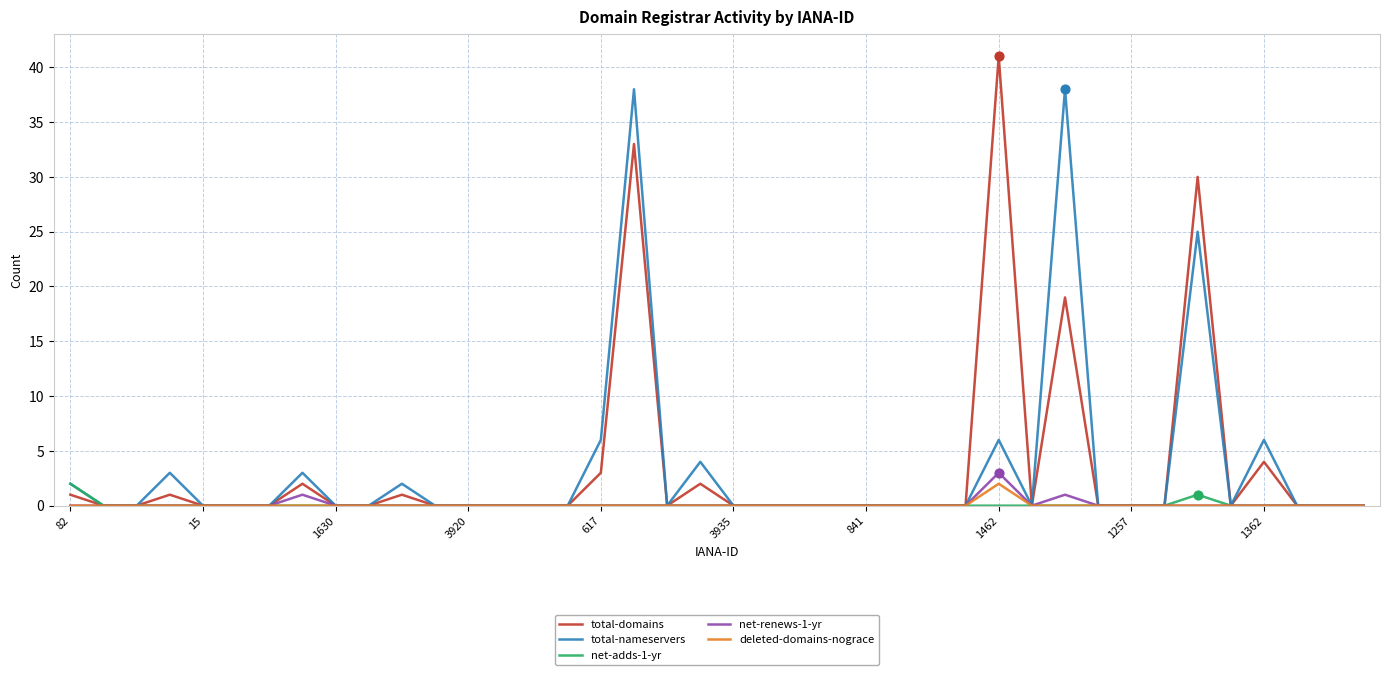

Which series has the largest range (max minus min)?

total-domains